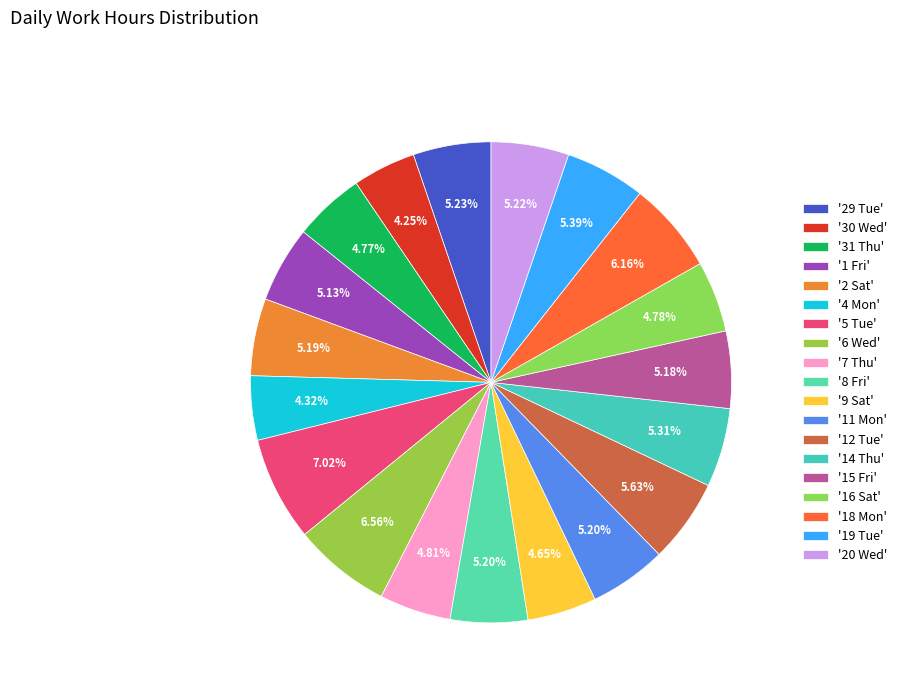

How many segments does this pie chart have?

19